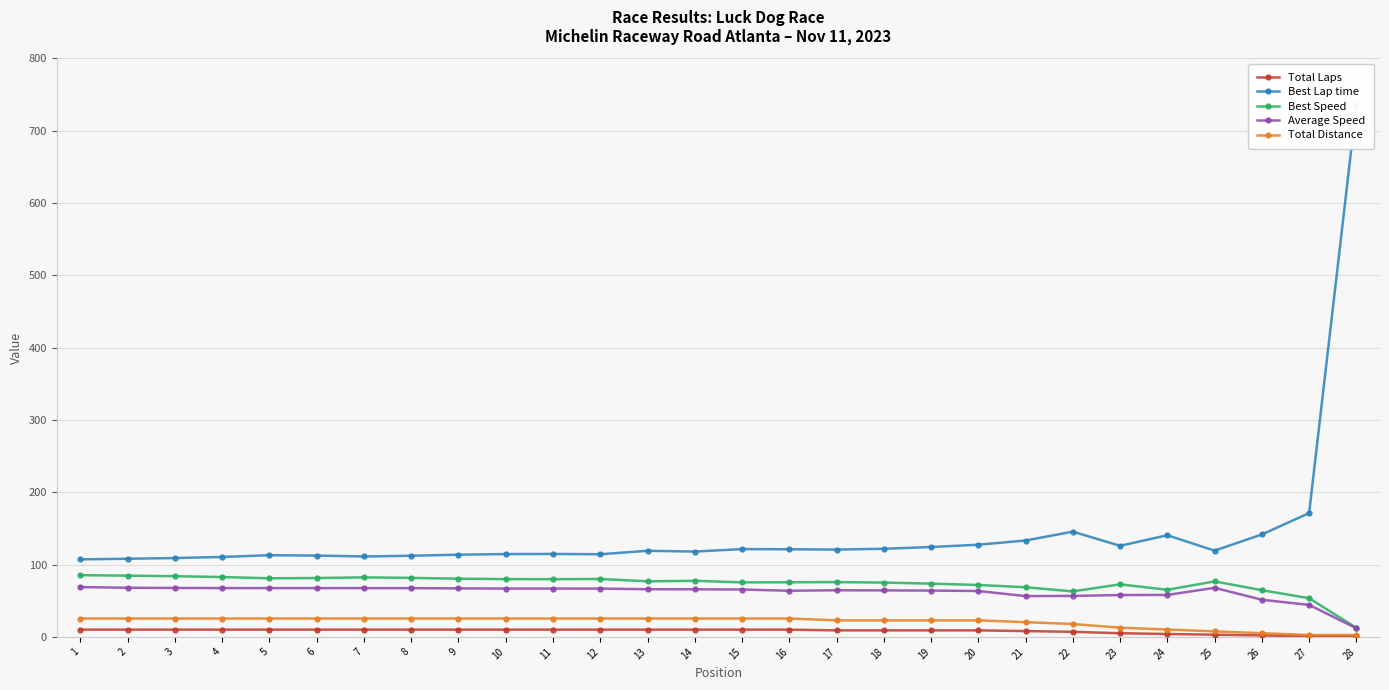

True or false: Average Speed has a value of 67.4 at 5.

True